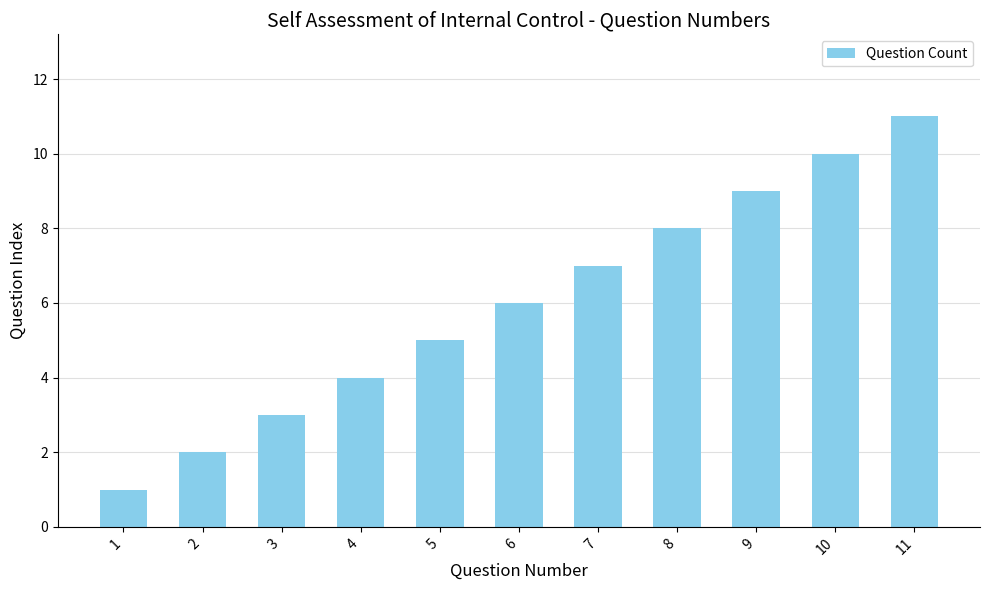

The chart shows a value of 1 at 1. True or false?

True